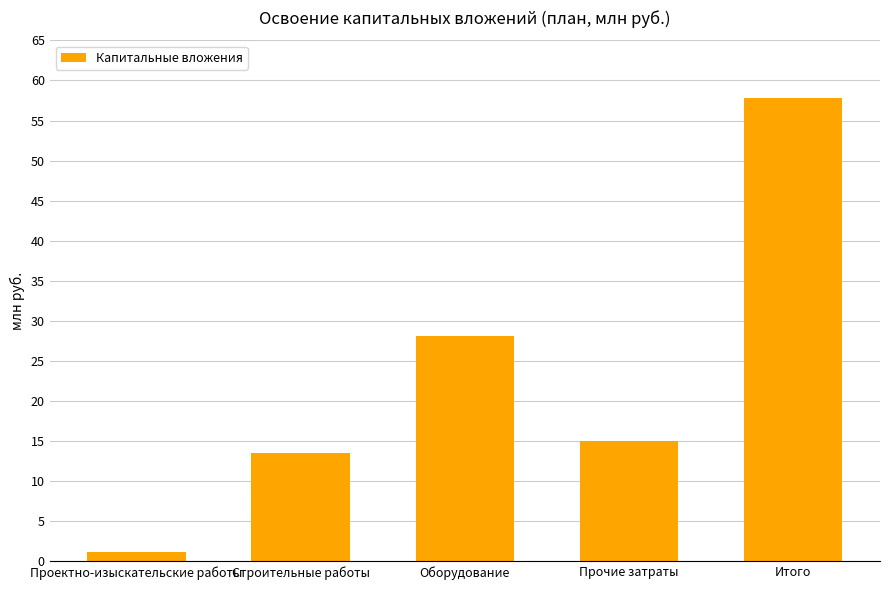

Which label corresponds to the smallest value in the chart?

Проектно-изыскательские работы